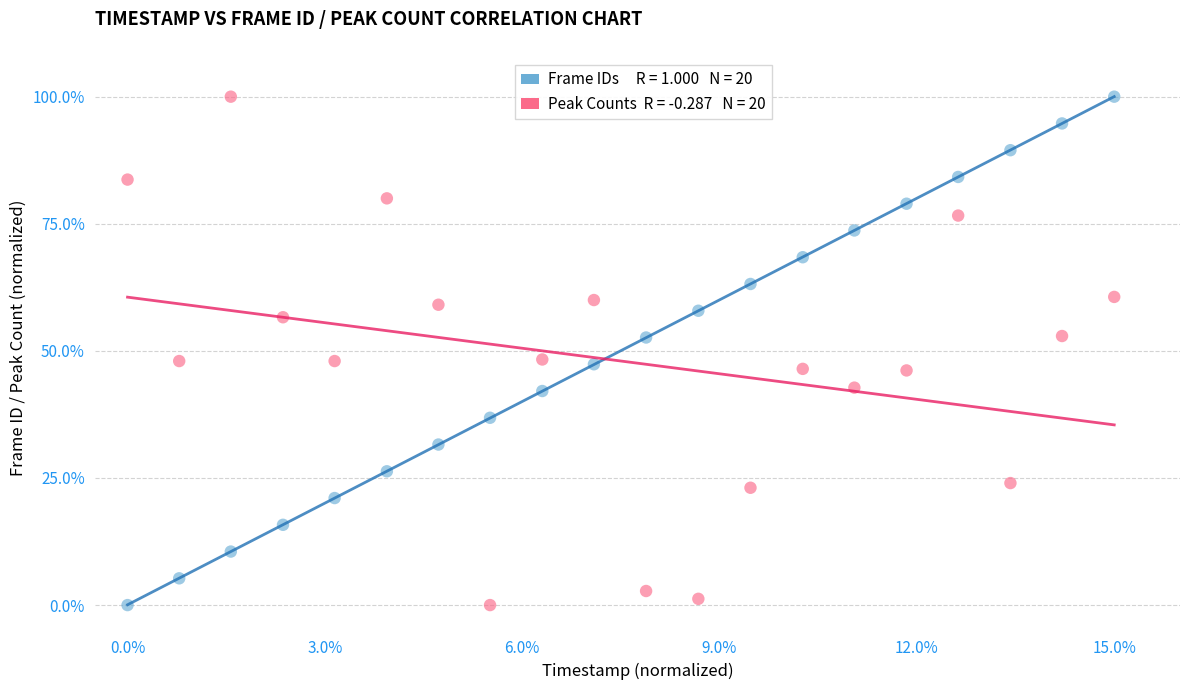

Across all data points, what is the range of X values (max minus min)?

15.0